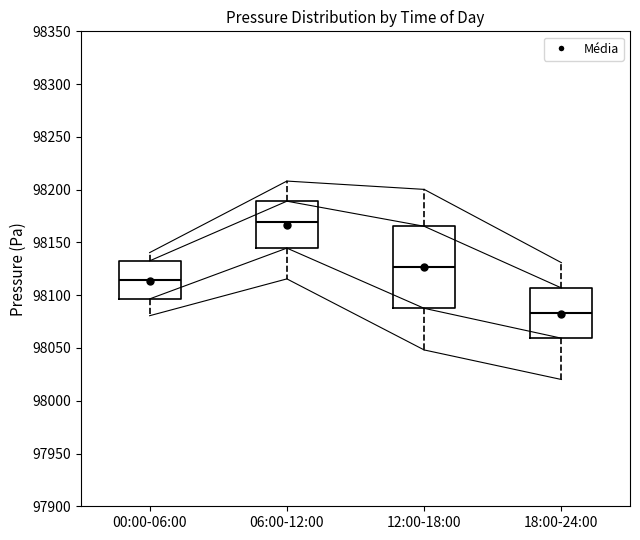

Reading left to right, read every box against the y-axis: the position of its median line, the range the box covers, and the ends of its whiskers. The values are not printed on the chart, so give them approximately, as read against the axis.

00:00-06:00: median 98115, box 98095 to 98135, whiskers 98080 to 98140
06:00-12:00: median 98170, box 98145 to 98190, whiskers 98115 to 98210
12:00-18:00: median 98125, box 98090 to 98165, whiskers 98050 to 98200
18:00-24:00: median 98085, box 98060 to 98105, whiskers 98020 to 98130